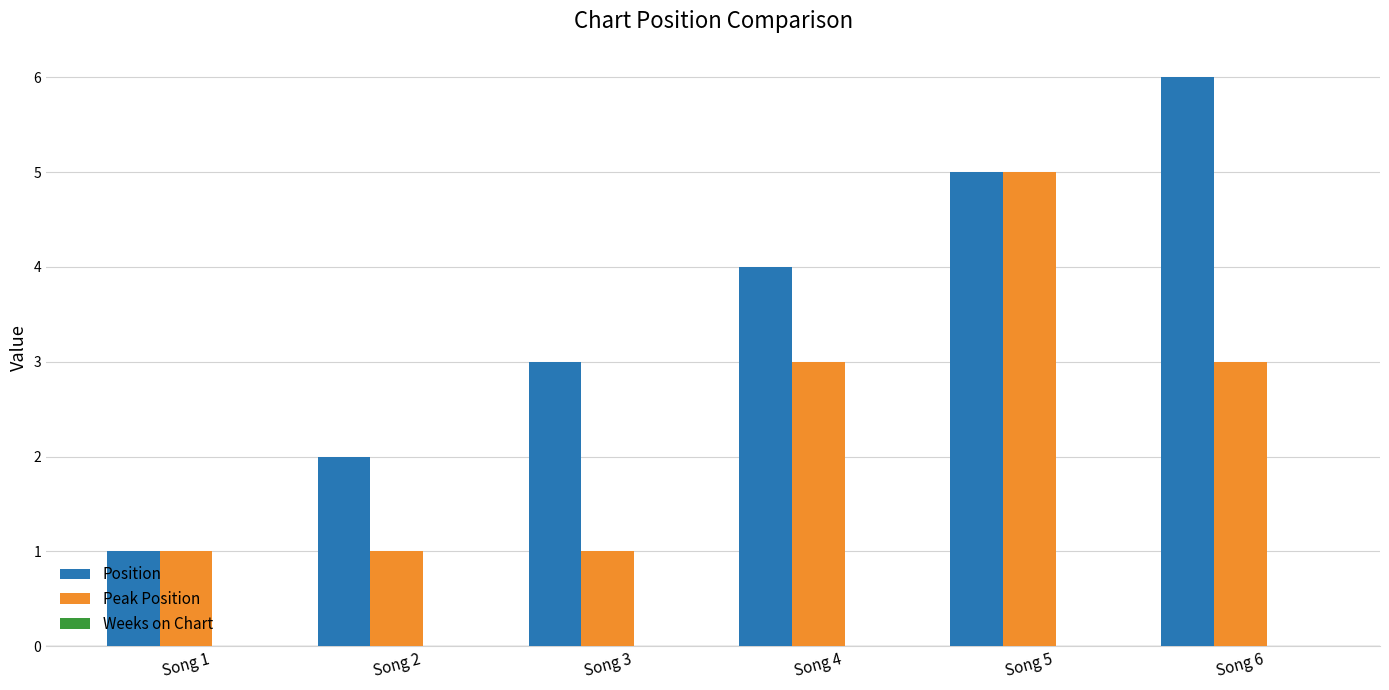

What is the value of the Peak Position bar at the 5th from the left?

5